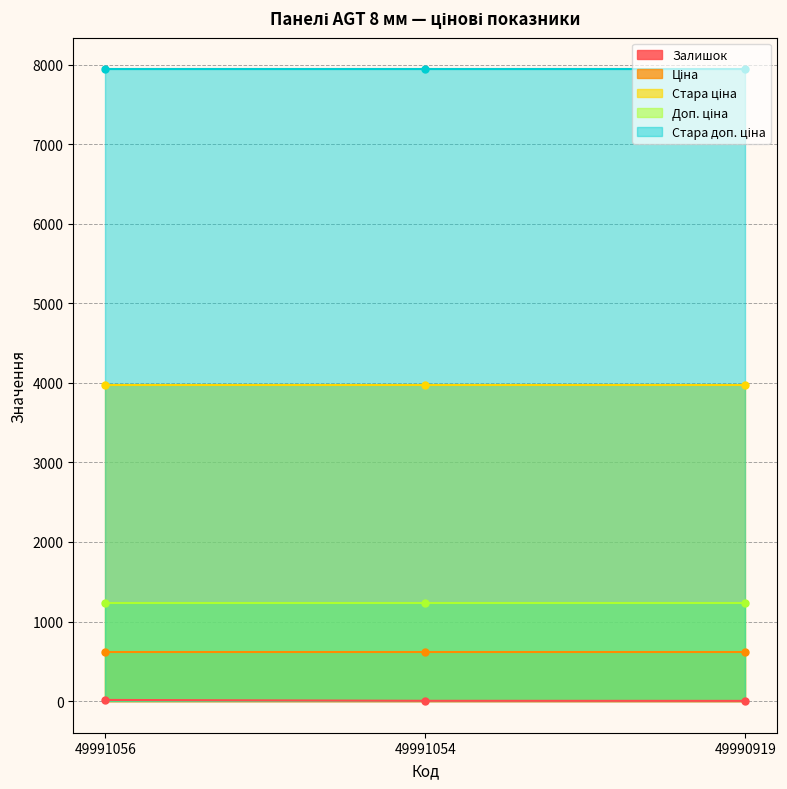

The value of Залишок at 49991054 is 1.9. True or false?

False